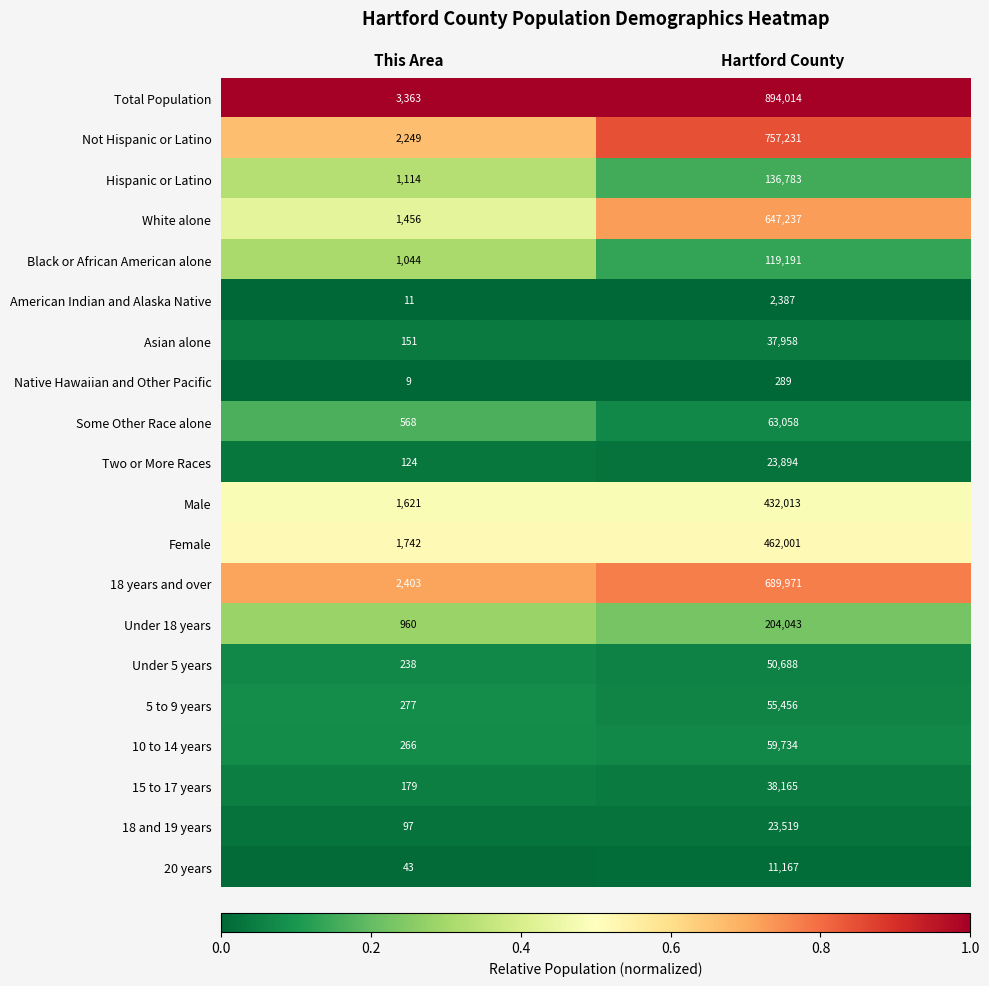

Which series has the largest total across all categories?

Total Population